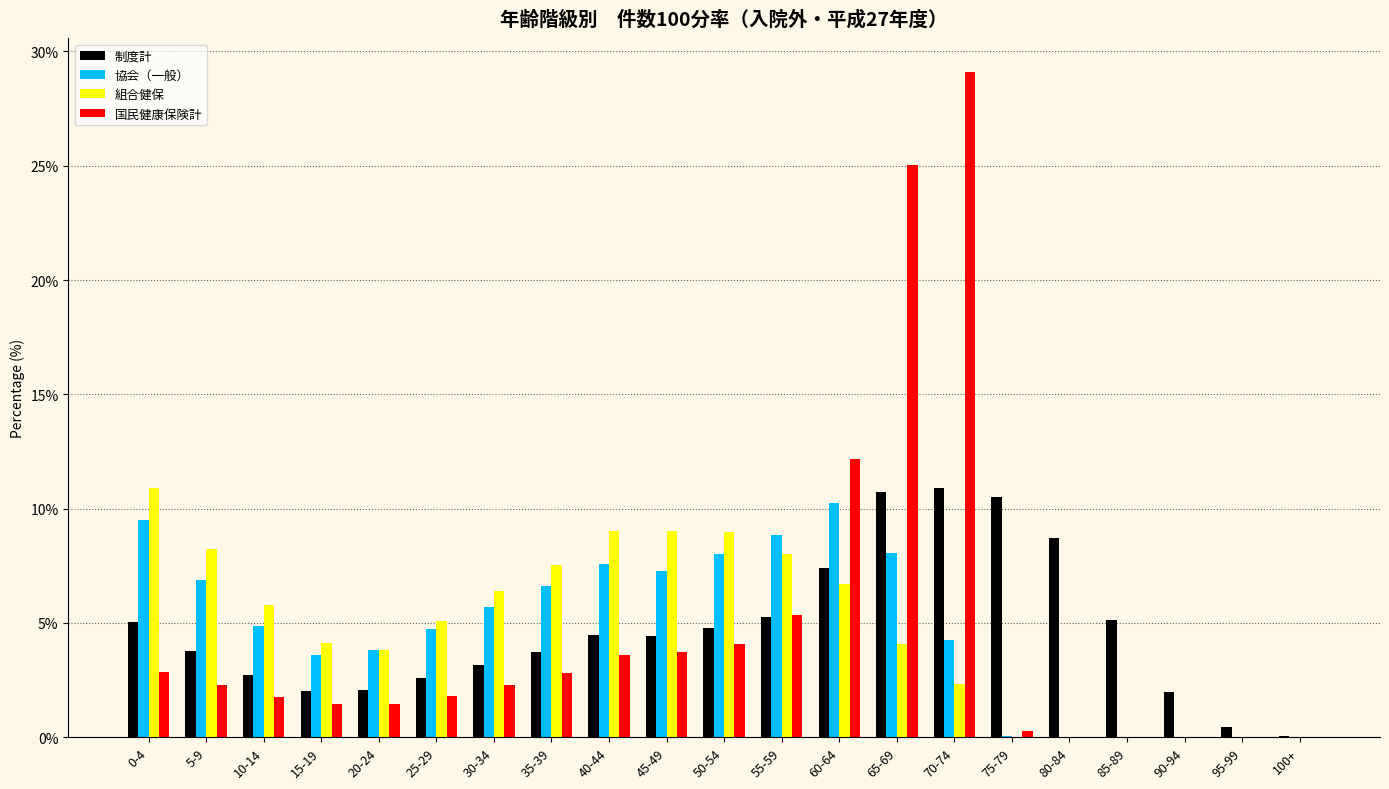

At which category does the chart reach its peak across all series?

70-74